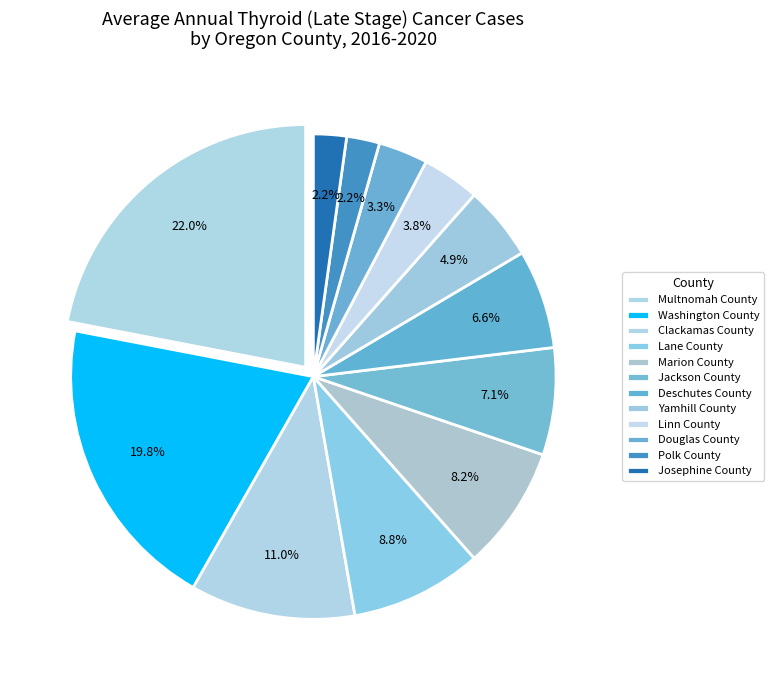

Does Yamhill County represent more than half of the total?

No